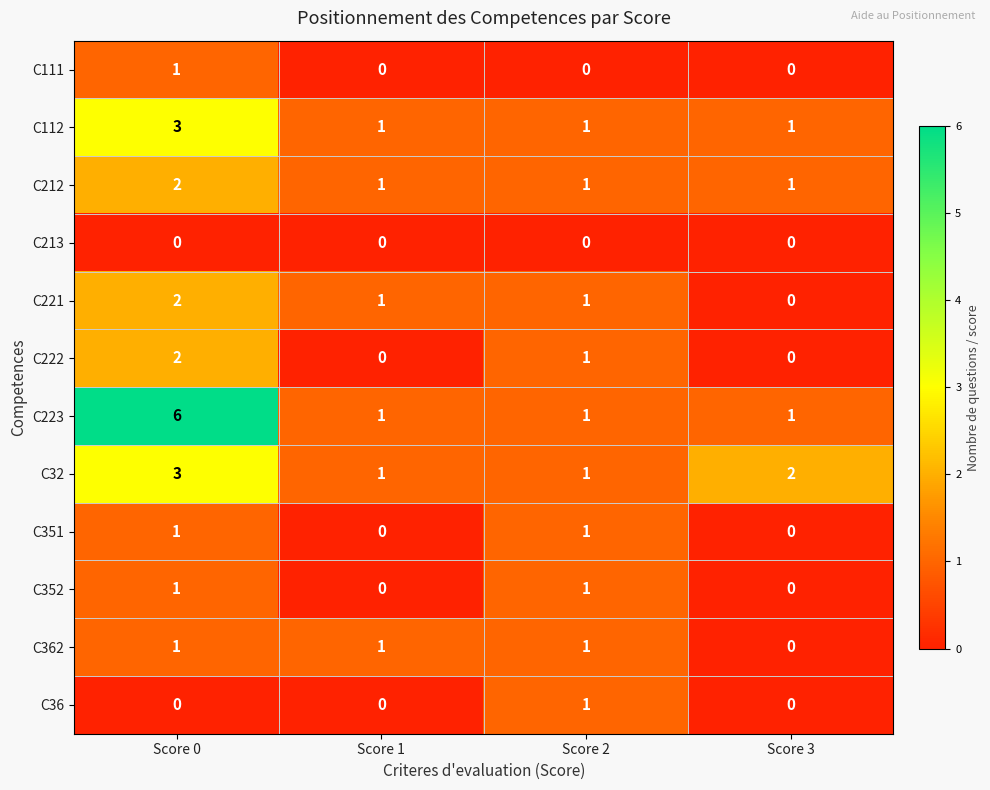

What is the total value across all series at Score 3?

5